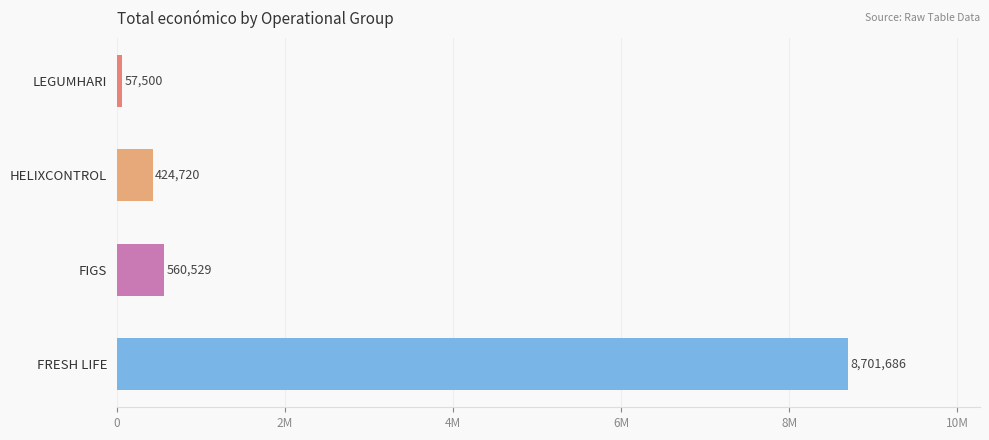

Are the bars horizontal?

Yes